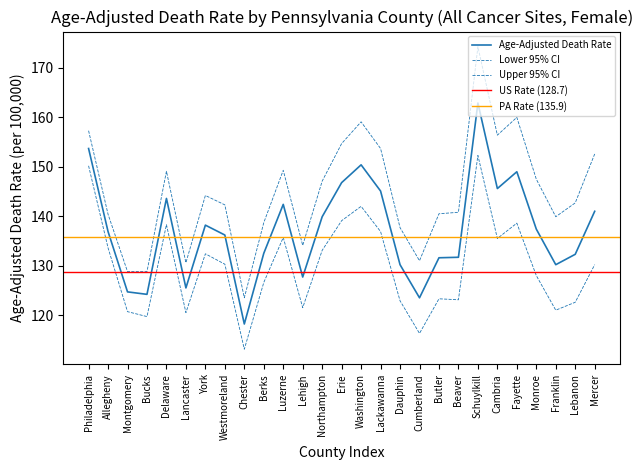

True or false: Lower 95% CI has a value of 123.3 at Butler.

True